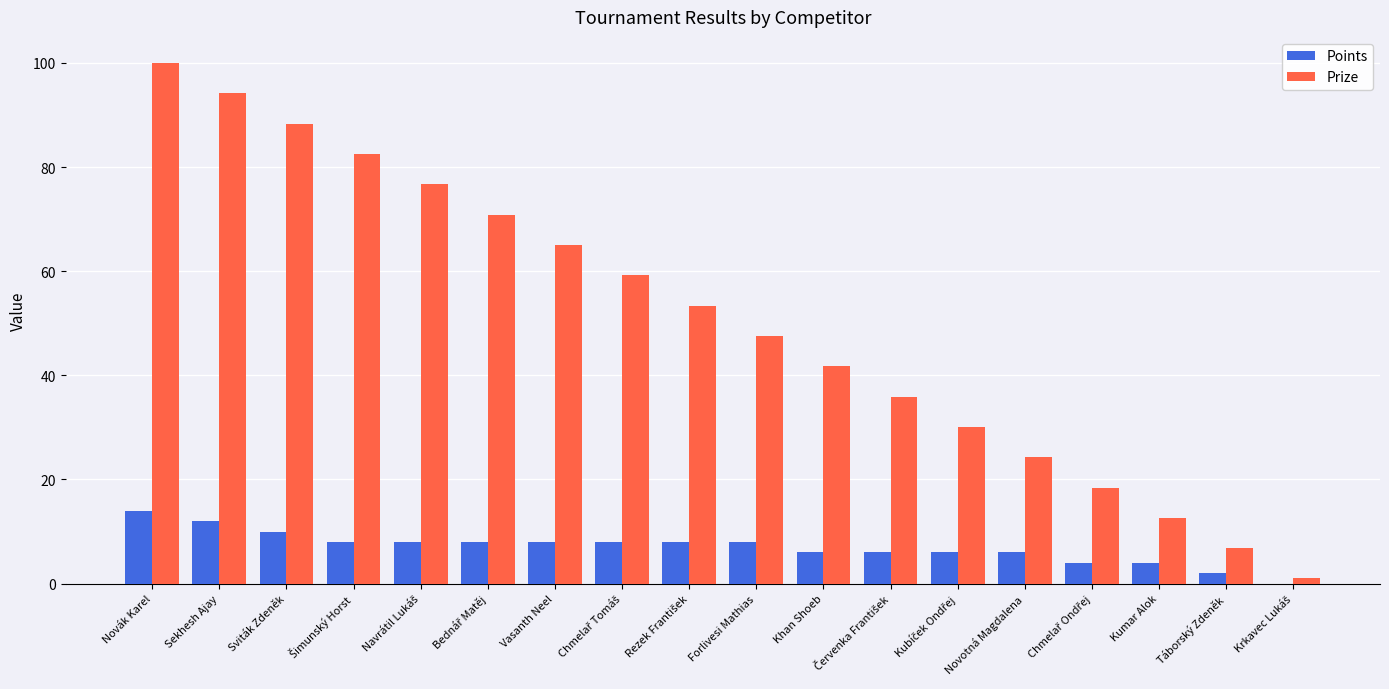

What is the average value of the Prize series?

50.5